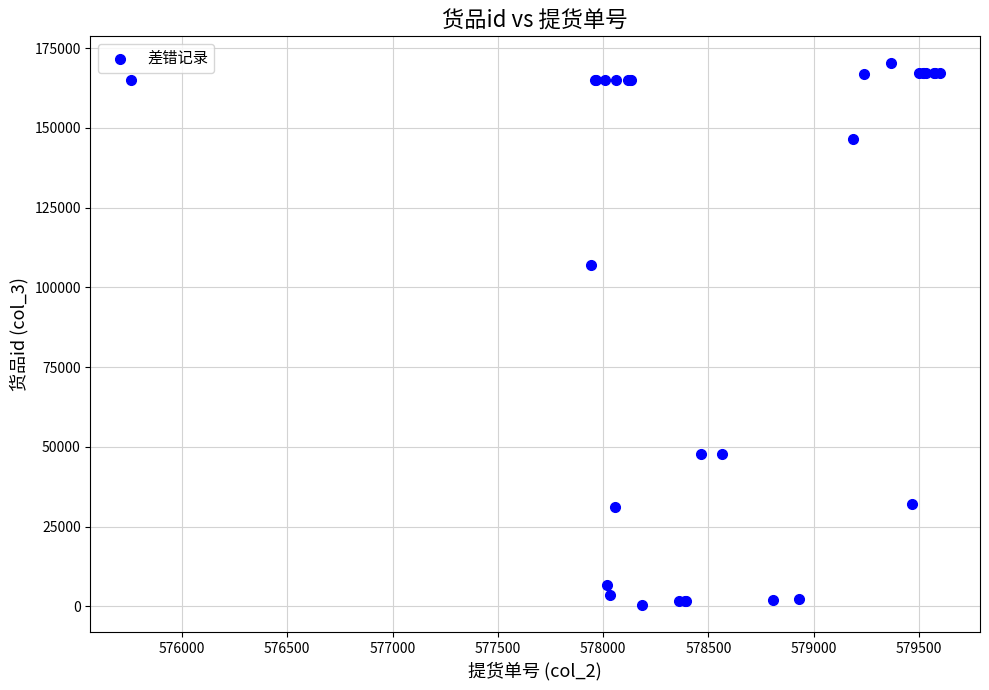

What Y value in the scatter plot is closest to 85338?

106912